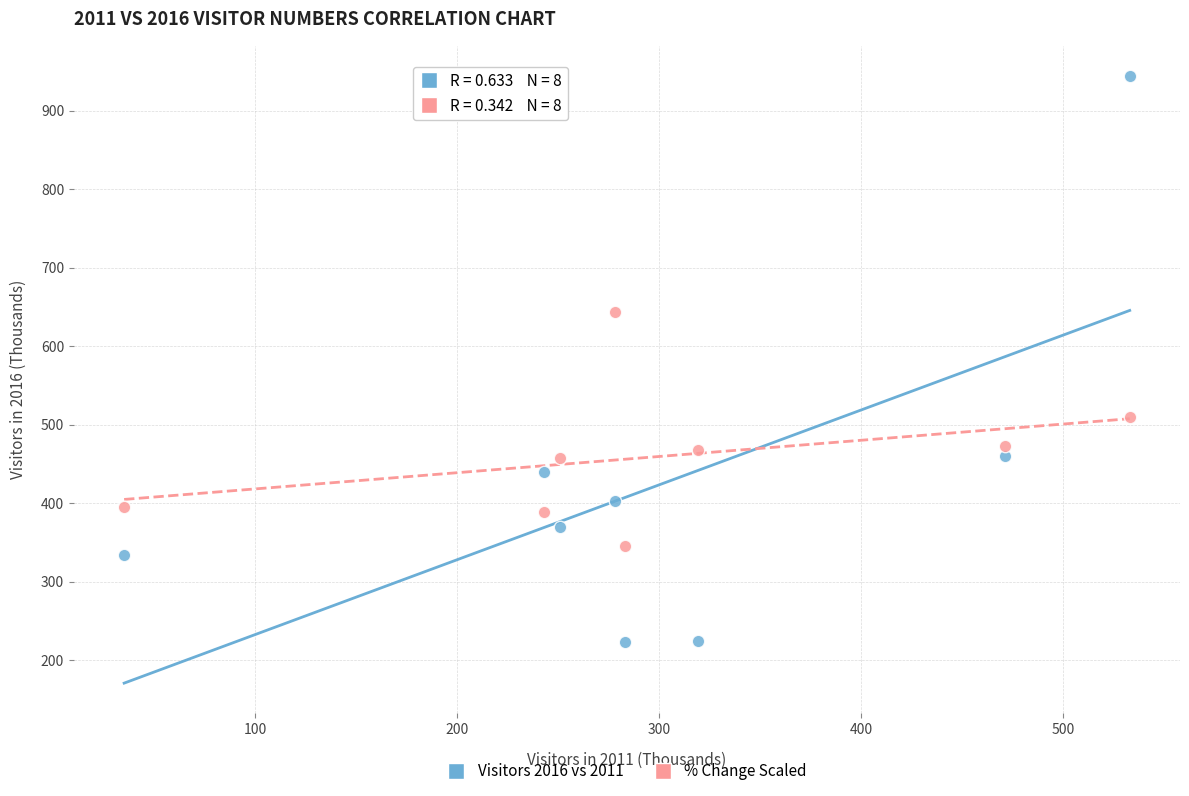

Across all series, what Y value is closest to 583?

642.9